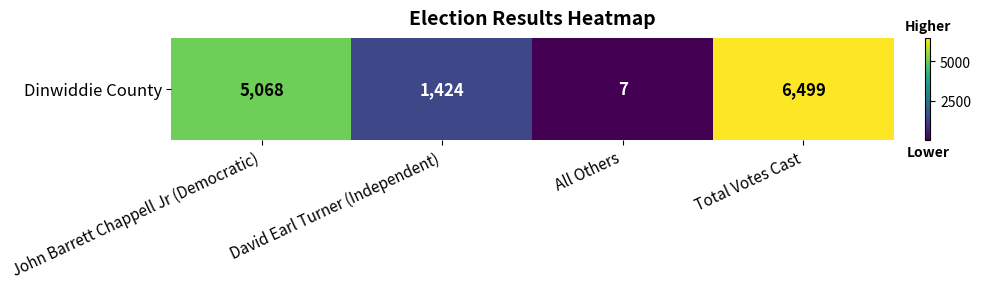

The chart shows a value of 5 at All Others. True or false?

False